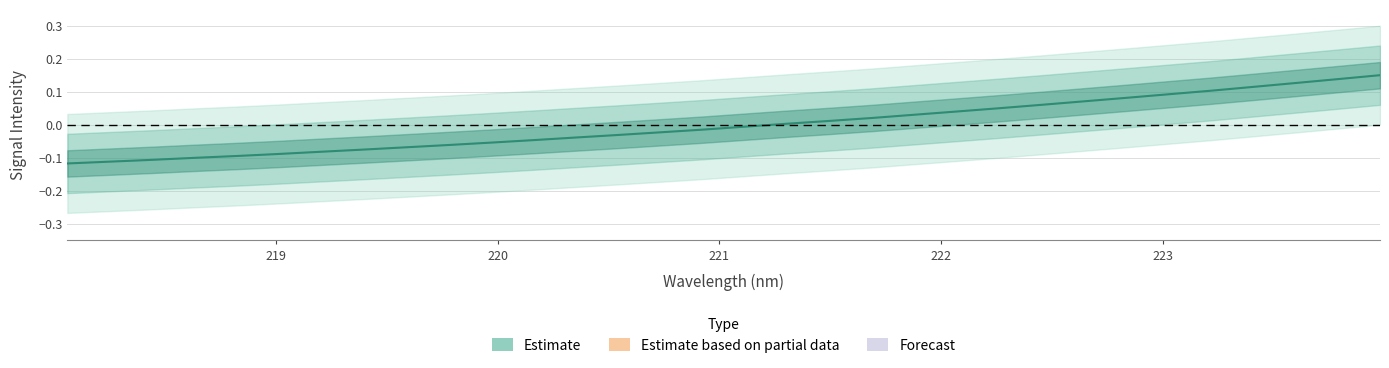

Count the number of data series in this chart.

1